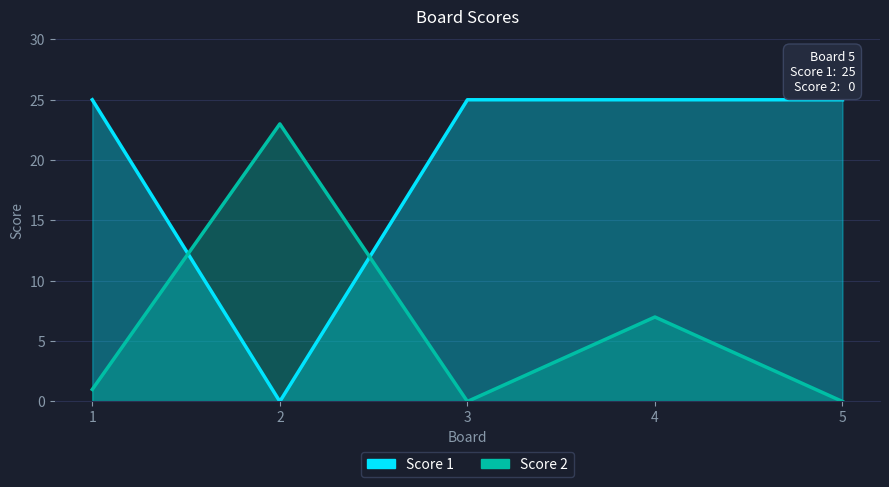

How many interior local peaks does the Score 2 series have?

2